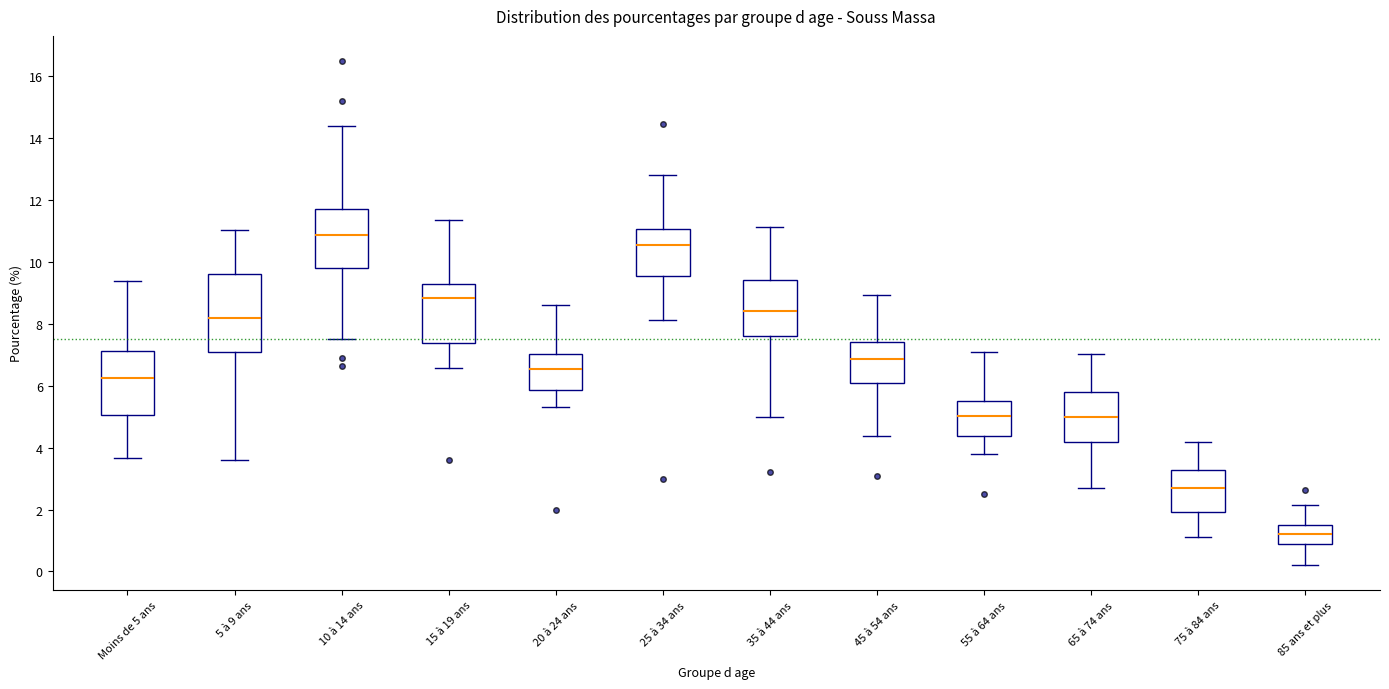

Comparing the boxes themselves (not the whiskers), which one is the tallest?

5 à 9 ans